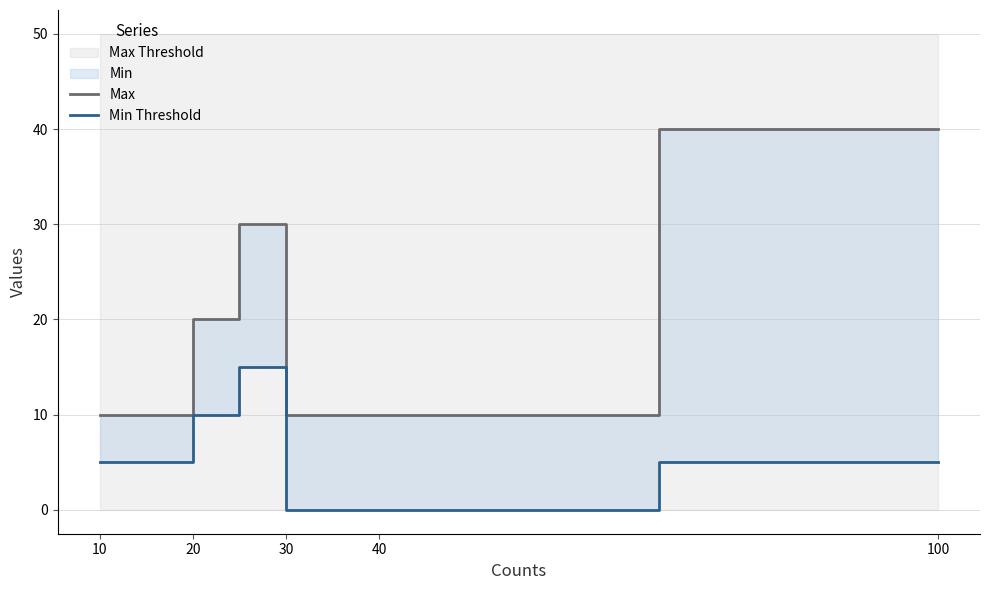

Which series has the largest total across all categories?

Max